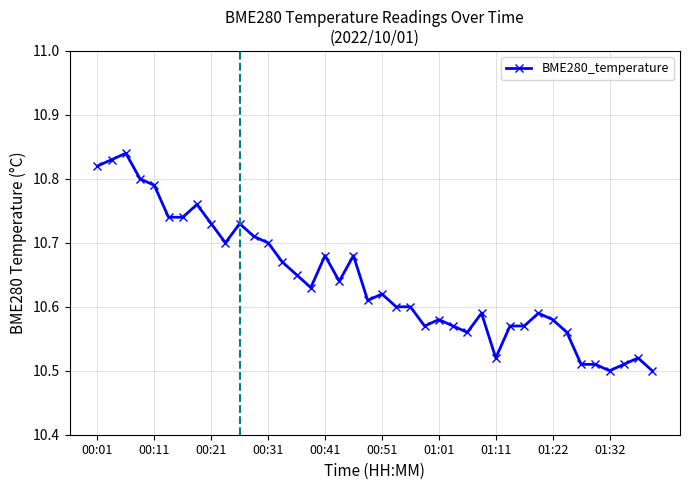

What is the difference between the second highest and second lowest values?

0.3